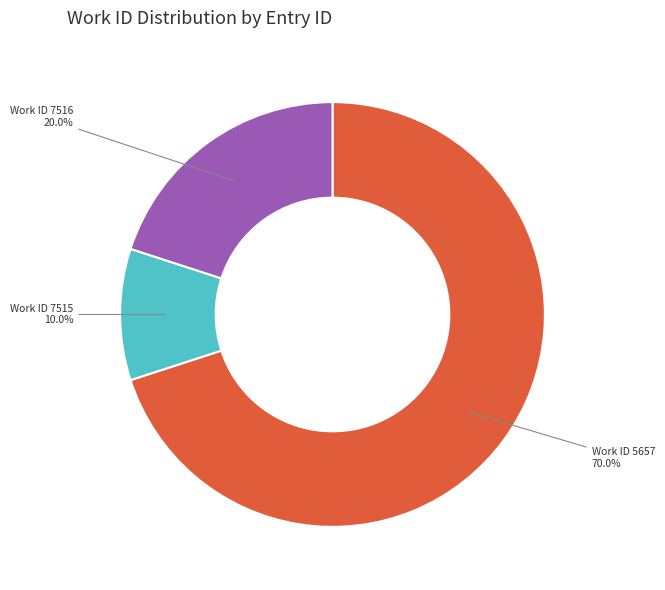

Is there a majority slice in this chart?

Yes